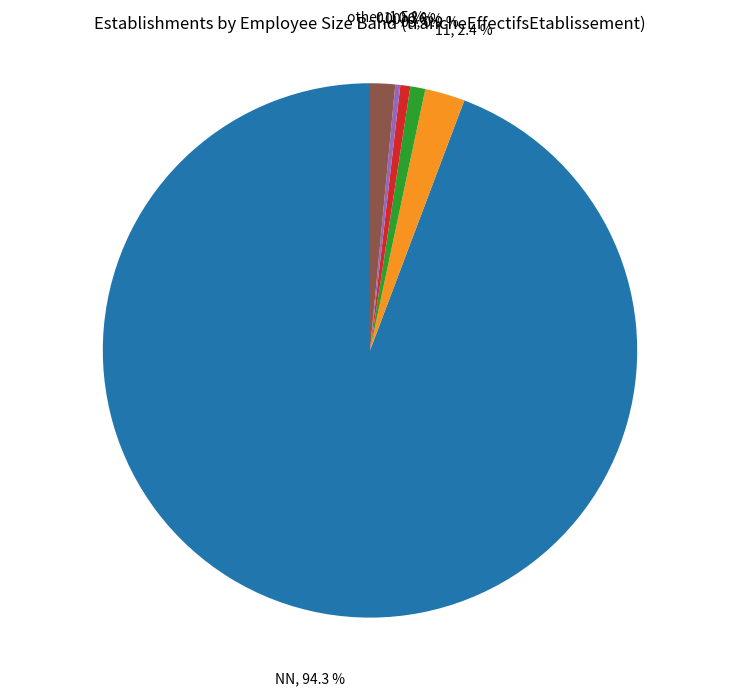

Is the sum of NN and 11 greater than half?

Yes